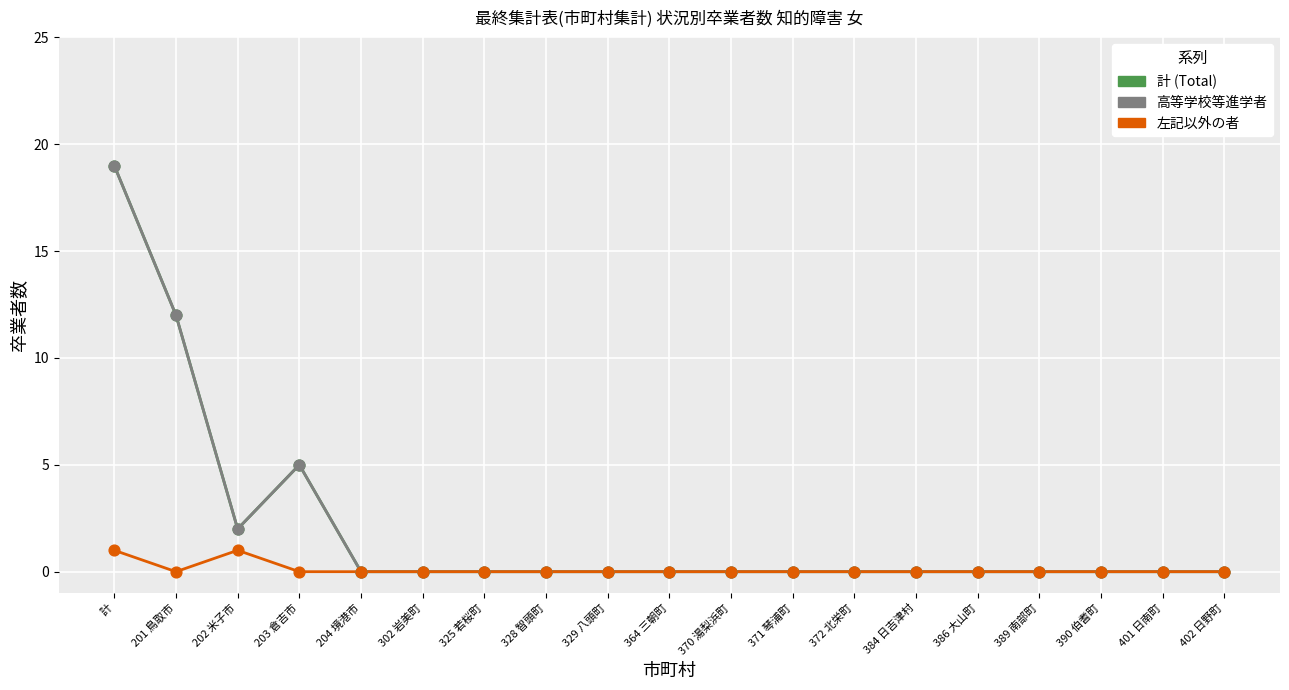

Is the value of 左記以外の者 at 370 湯梨浜町 greater than the value of 高等学校等進学者 at 計?

No